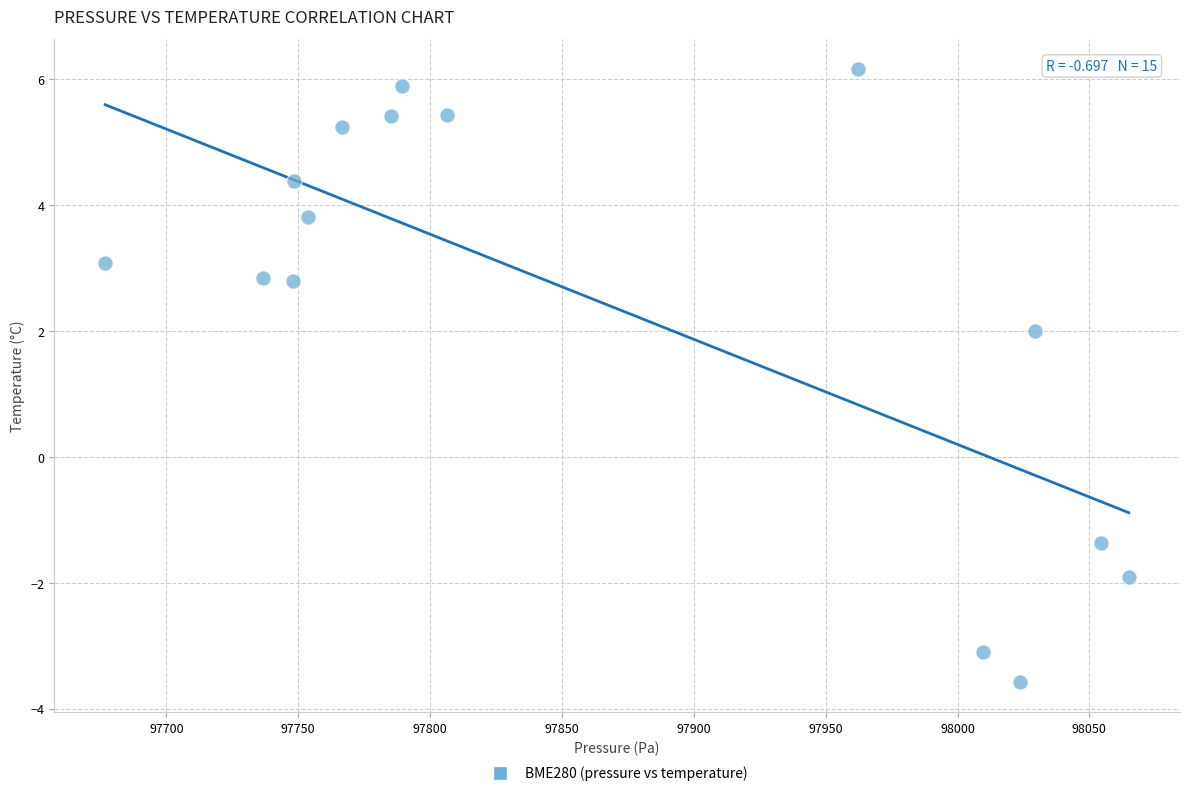

What is the range of X values (max minus min)?

388.1